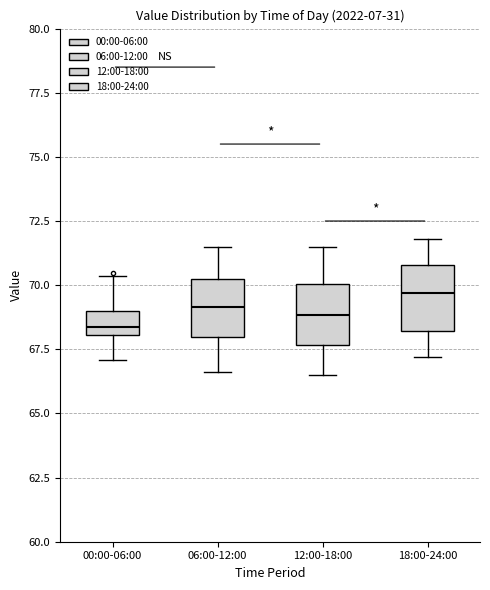

Where is the upper edge of the box for 18:00-24:00 on the y-axis? The values are not printed on the chart, so give them approximately, as read against the axis.

71.0